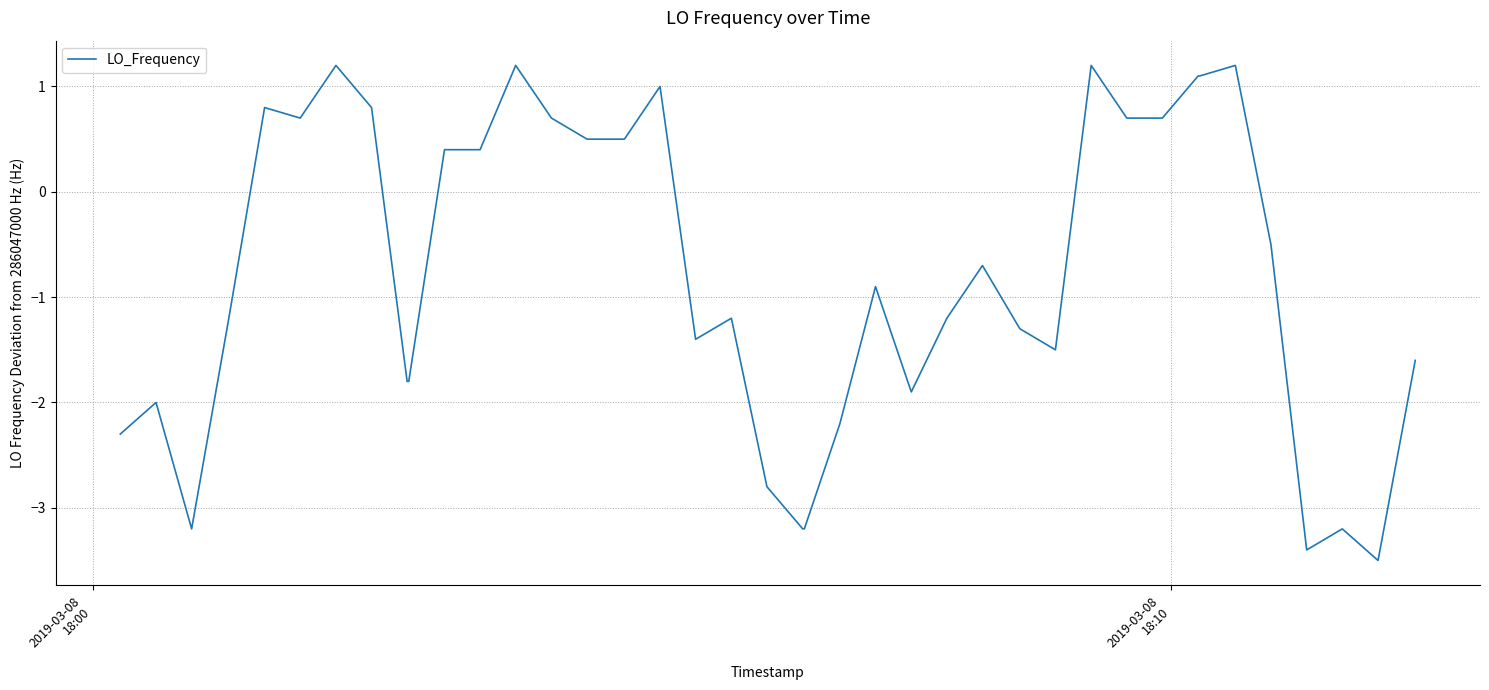

What is the difference between the maximum and minimum values?

4.7